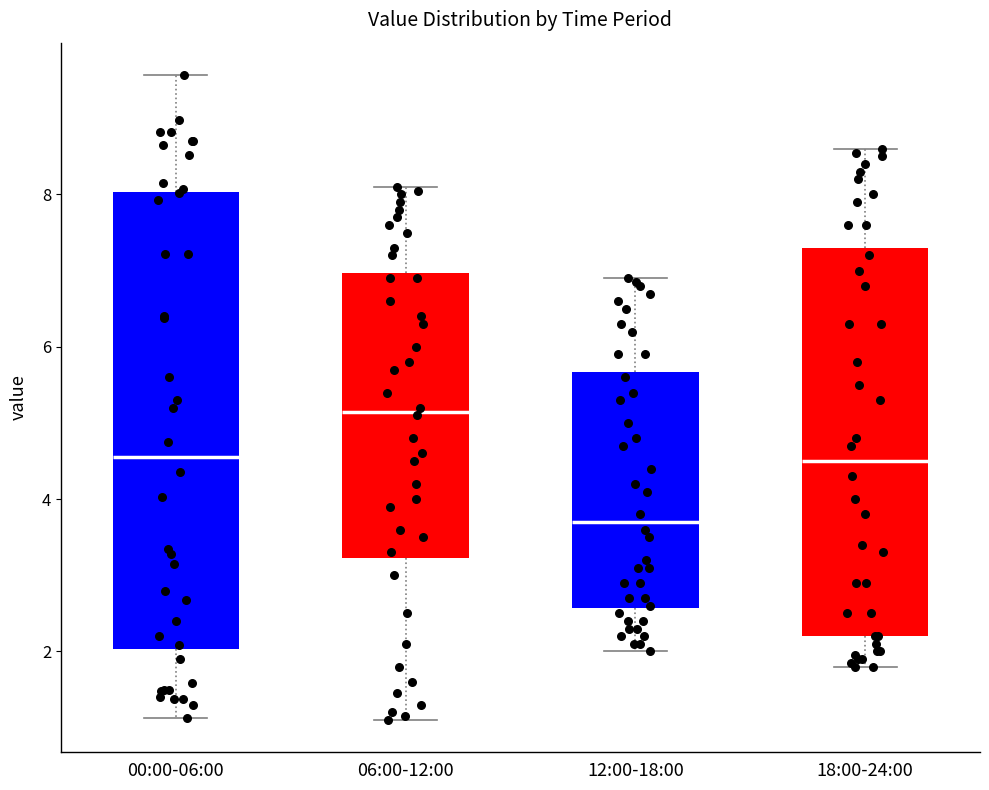

Reading left to right, transcribe this box plot: for each box, give where its median line is, the range the box spans, and where its two whiskers end, as read against the y-axis. The values are not printed on the chart, so give them approximately, as read against the axis.

00:00-06:00: median 4.6, box 2.0 to 8.0, whiskers 1.2 to 9.6
06:00-12:00: median 5.2, box 3.2 to 7.0, whiskers 1.2 to 8.2
12:00-18:00: median 3.8, box 2.6 to 5.6, whiskers 2.0 to 7.0
18:00-24:00: median 4.6, box 2.2 to 7.4, whiskers 1.8 to 8.6